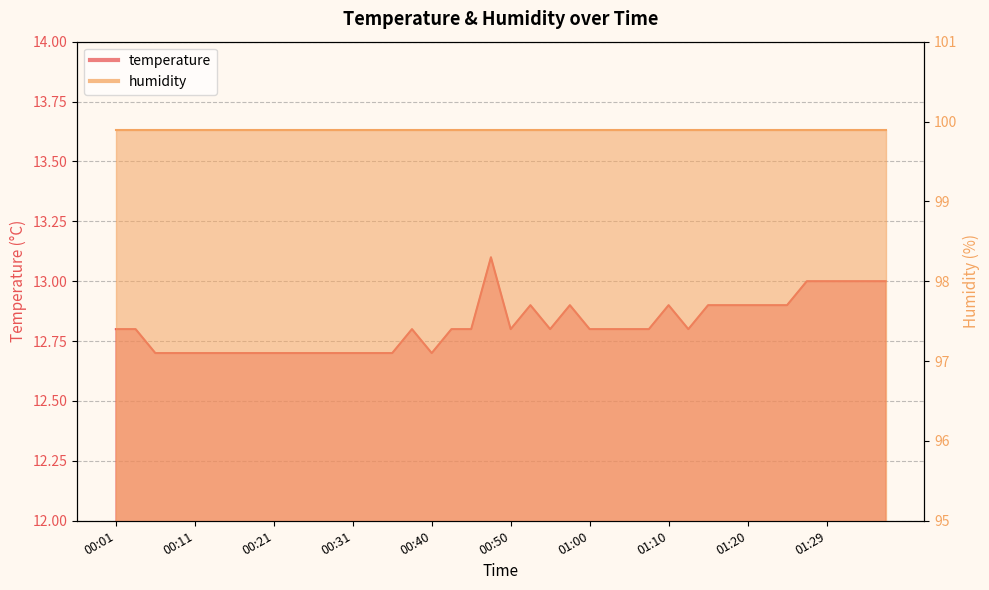

Rank the categories by value from highest to lowest.

00:48, 01:27, 01:29, 01:32, 01:34, 01:37, 00:53, 00:57, 01:10, 01:15, 01:17, 01:20, 01:22, 01:24, 00:01, 00:04, 00:38, 00:43, 00:45, 00:50, 00:55, 01:00, 01:02, 01:05, 01:07, 01:12, 00:06, 00:09, 00:11, 00:14, 00:16, 00:18, 00:21, 00:23, 00:26, 00:28, 00:31, 00:33, 00:35, 00:40